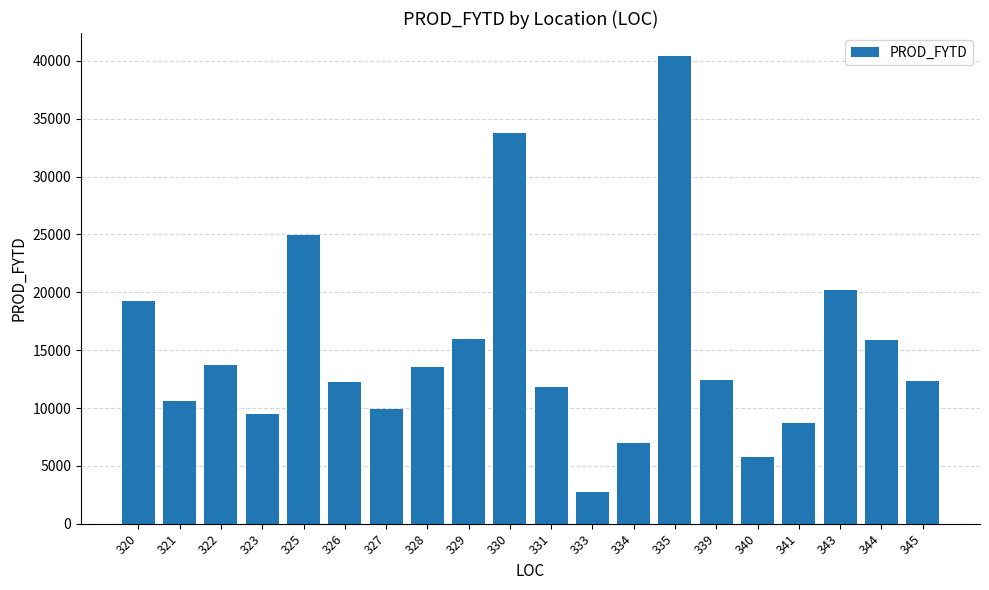

What is the value of the 14th bar from the left?

40398